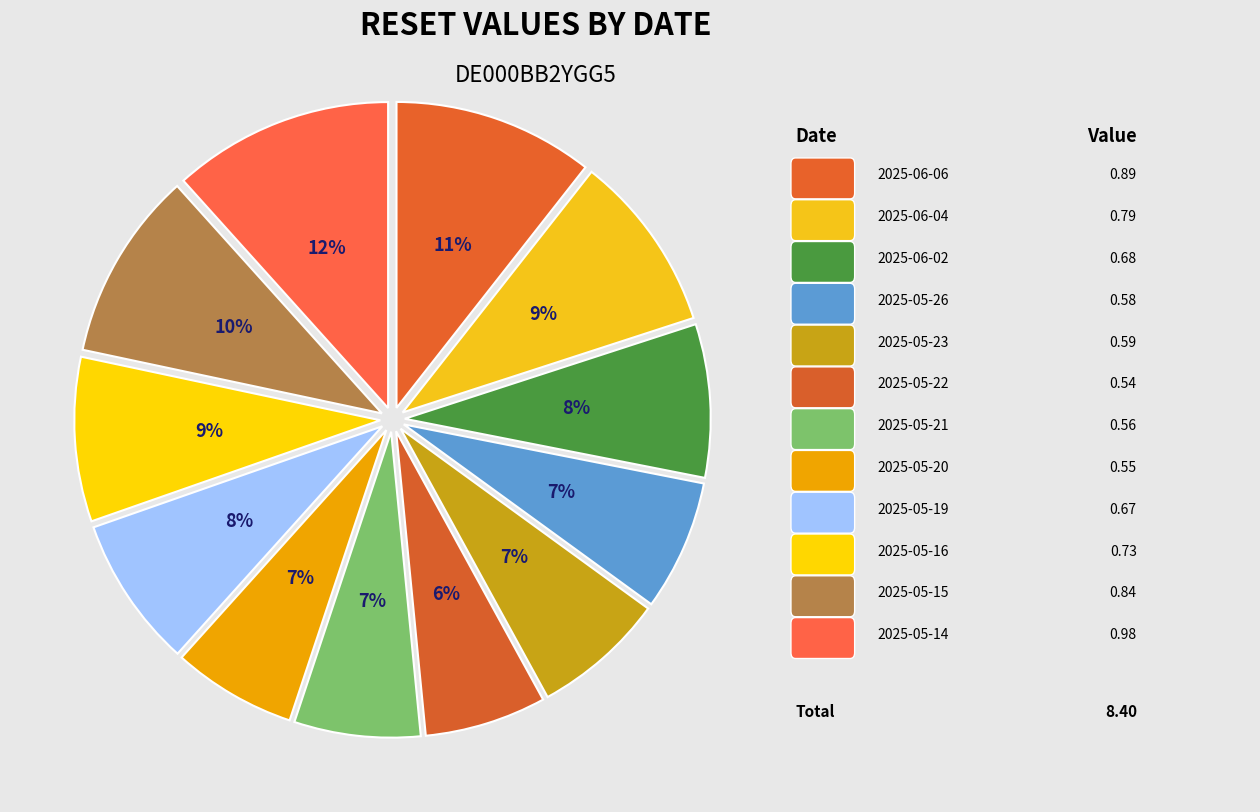

Count the number of slices in the pie.

12